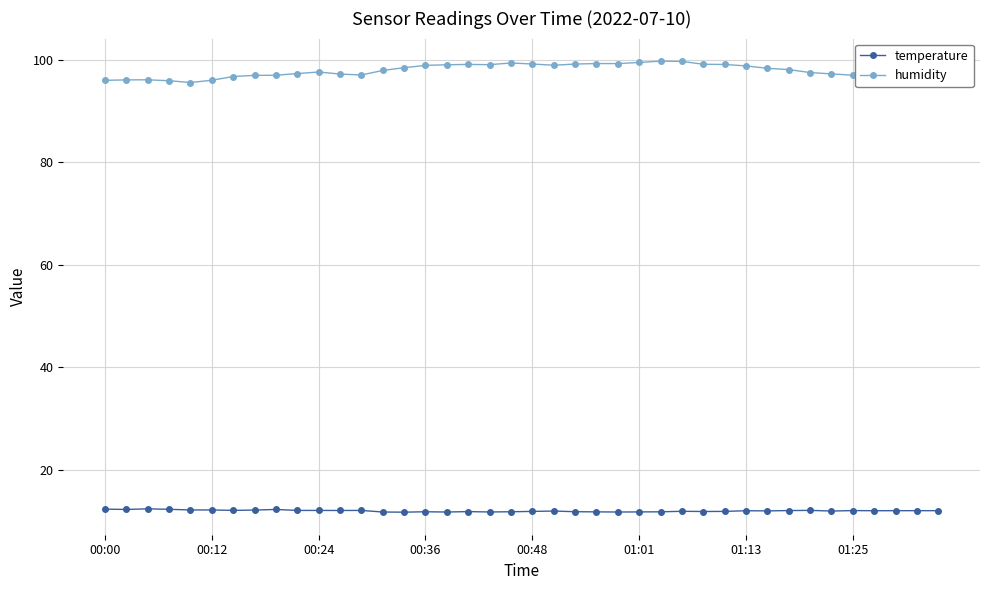

What is the sum of all humidity values?

3911.9